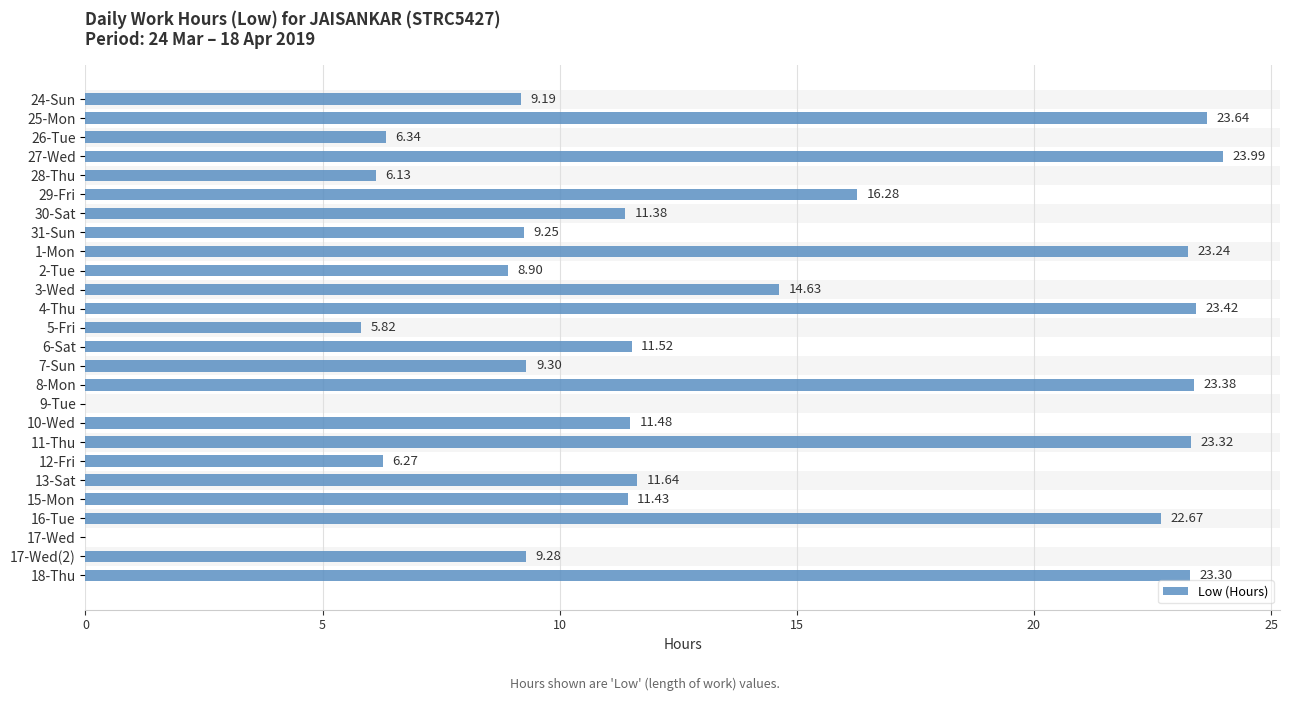

Which has a higher value, 10-Wed or 26-Tue?

10-Wed